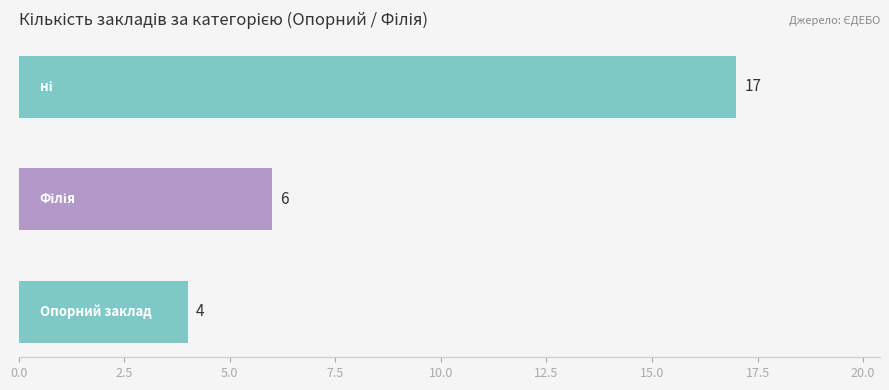

What is the difference between the maximum and second lowest values?

11